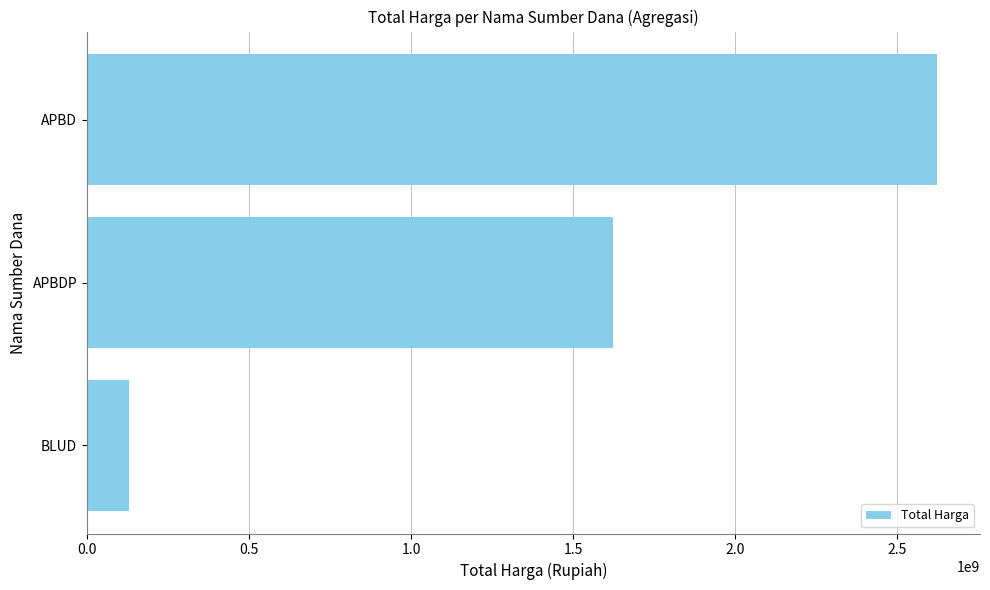

Where is the data nearest to the value 1376788512?

APBDP